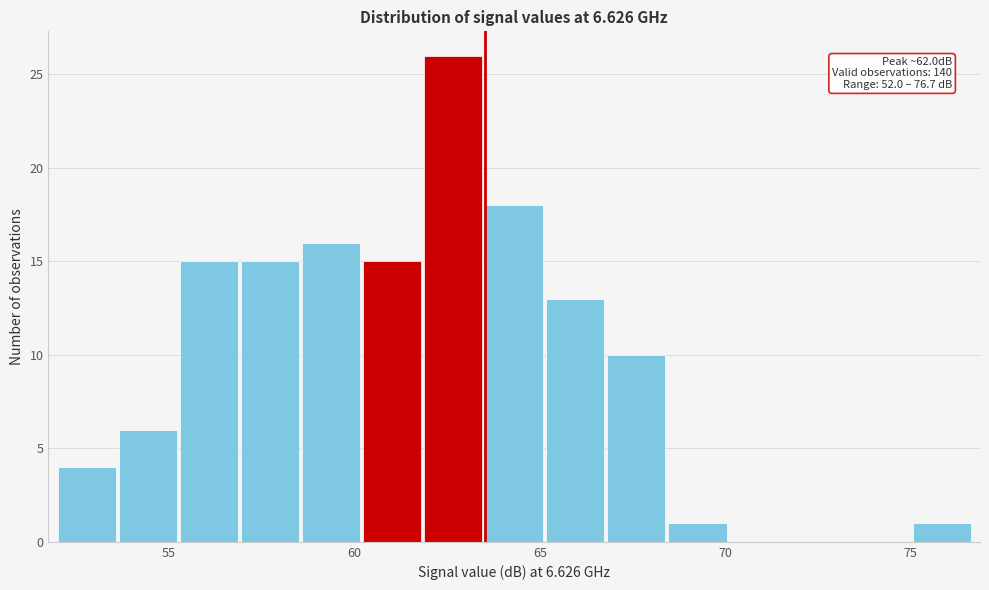

Around what value on the x-axis is the tallest bar? Give the approximate position of its centre, as read against the axis.

62.5